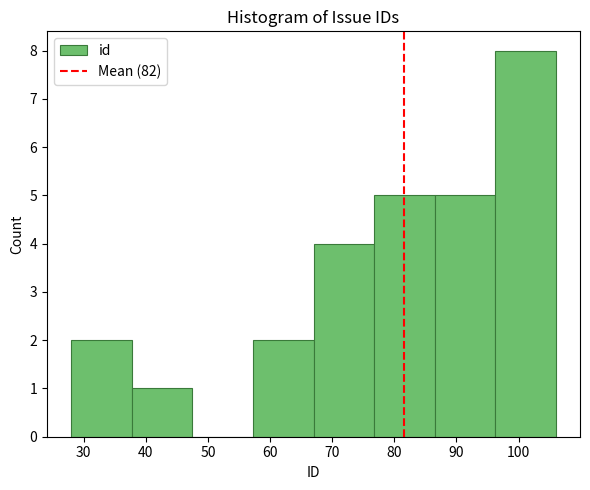

What is the height of the bar covering 57 to 67 on the x-axis? Neither the bar edges nor the heights are printed on the chart, so give them approximately, as read against the axes.

2